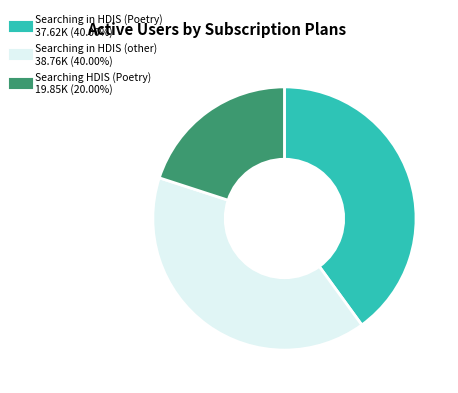

Is there a majority slice in this chart?

No